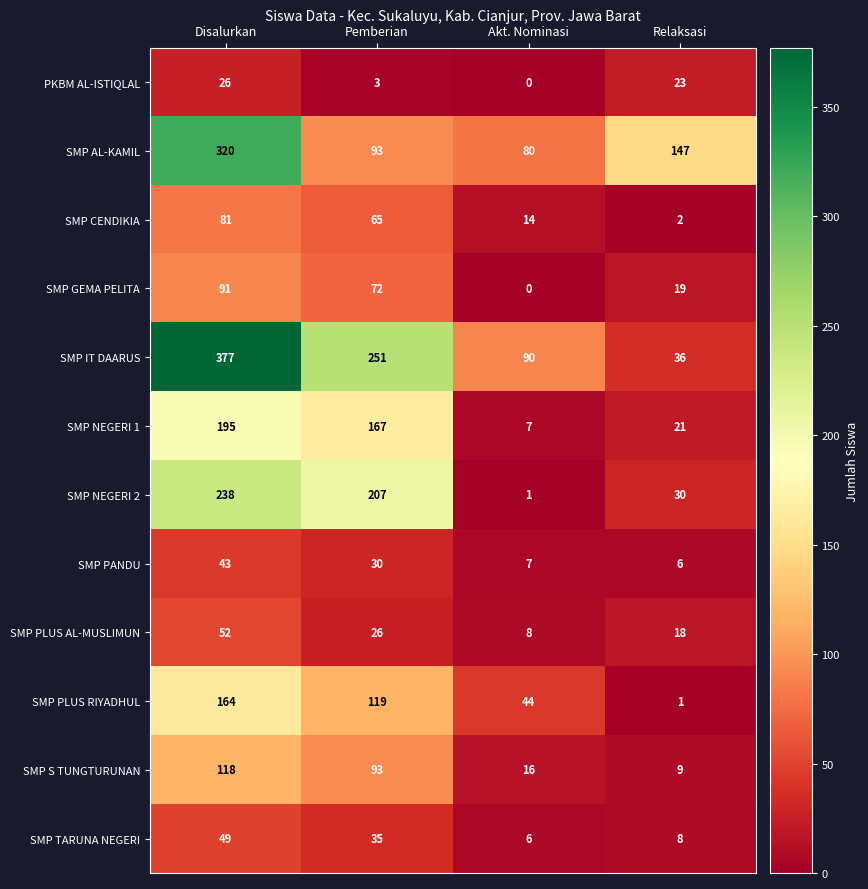

The SMP PLUS RIYADHUL series shows 119 at Pemberian. True or false?

True